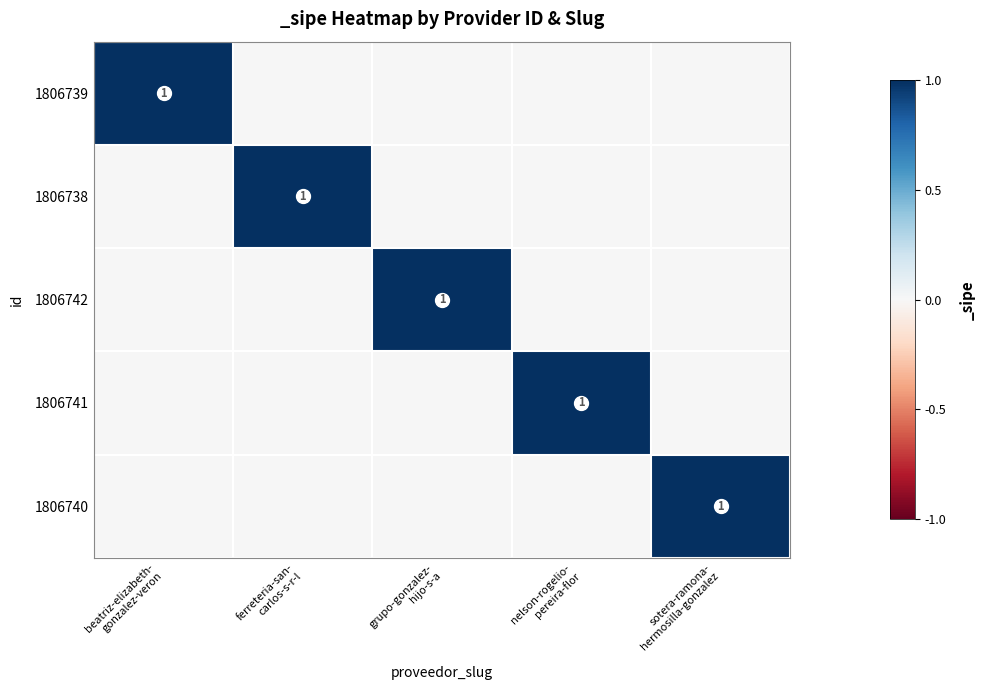

The value of 1806741 at ferreteria-san- carlos-s-r-l is 0. True or false?

True